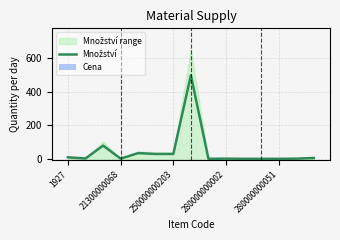

List the series in order of their overall mean, lowest first.

Cena, Množství